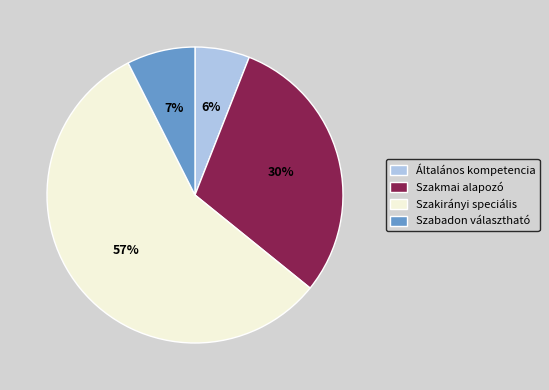

True or false: Szabadon választható accounts for 19% of the total.

False